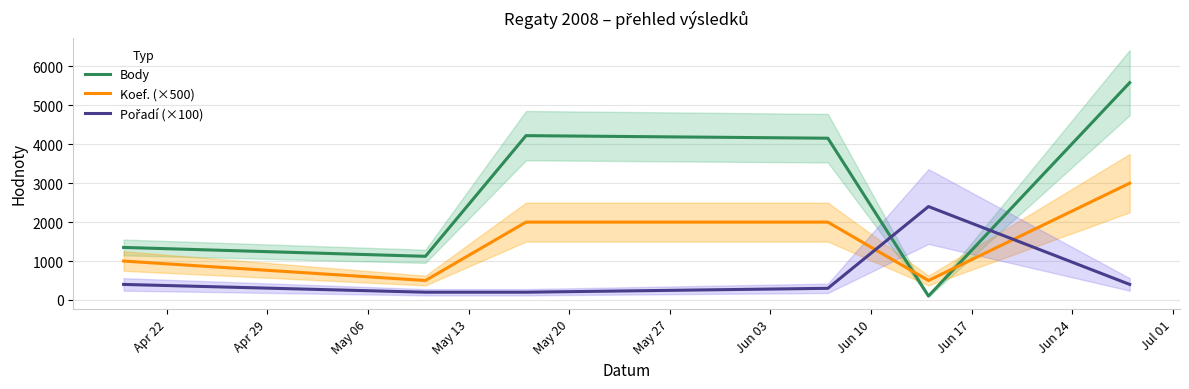

How many Koef. (×500) values are between 500 and 2000?

5